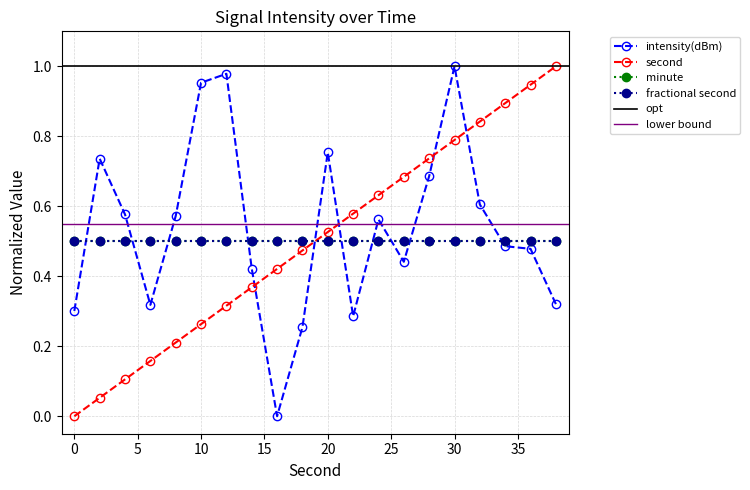

How many data points in intensity(dBm) are above 0?

19